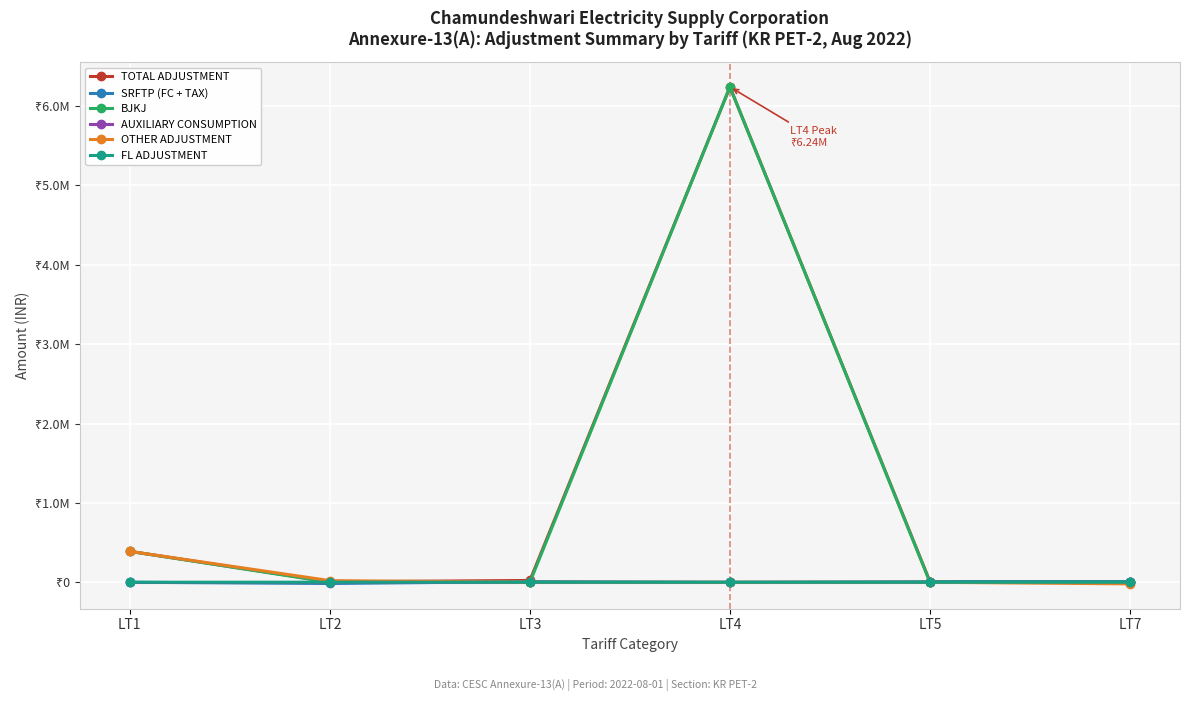

What are all the series names shown in the legend?

TOTAL ADJUSTMENT, SRFTP (FC + TAX), BJKJ, AUXILIARY CONSUMPTION, OTHER ADJUSTMENT, FL ADJUSTMENT